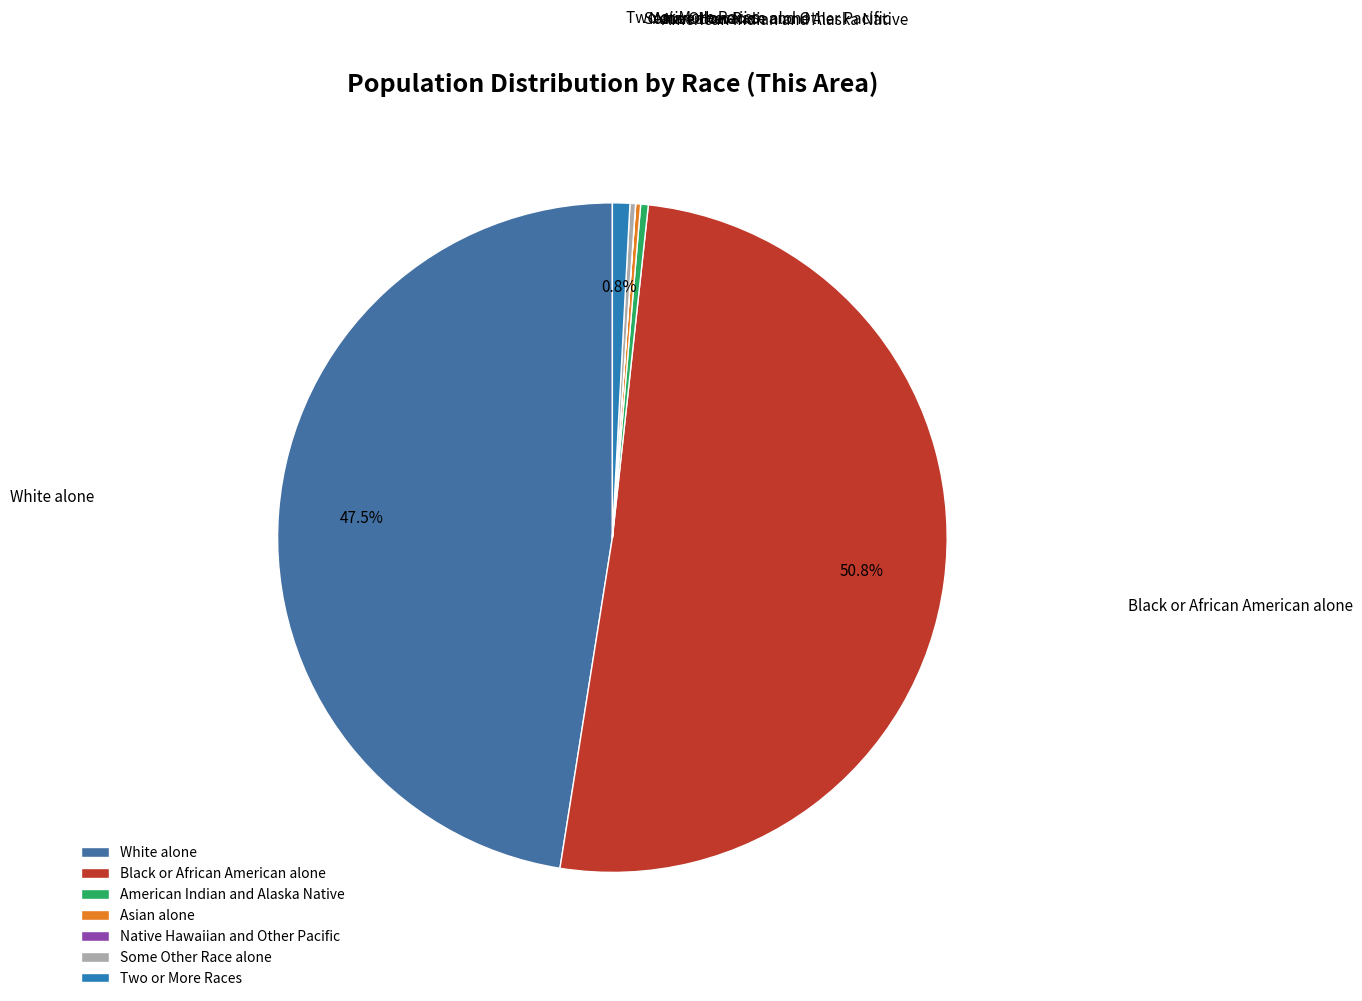

What is the largest slice in the pie chart?

Black or African American alone